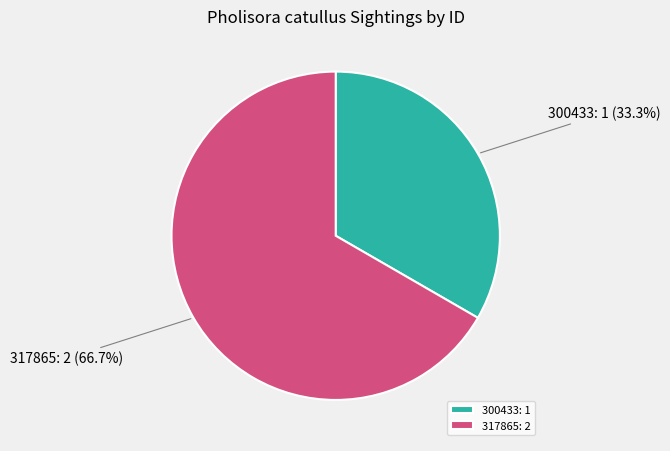

To the nearest percent, what is the combined percentage of 317865 and 300433?

100%